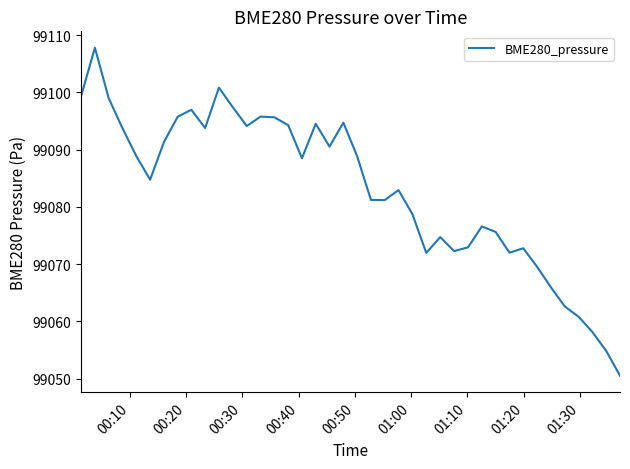

What is the maximum value shown in the chart?

99107.8